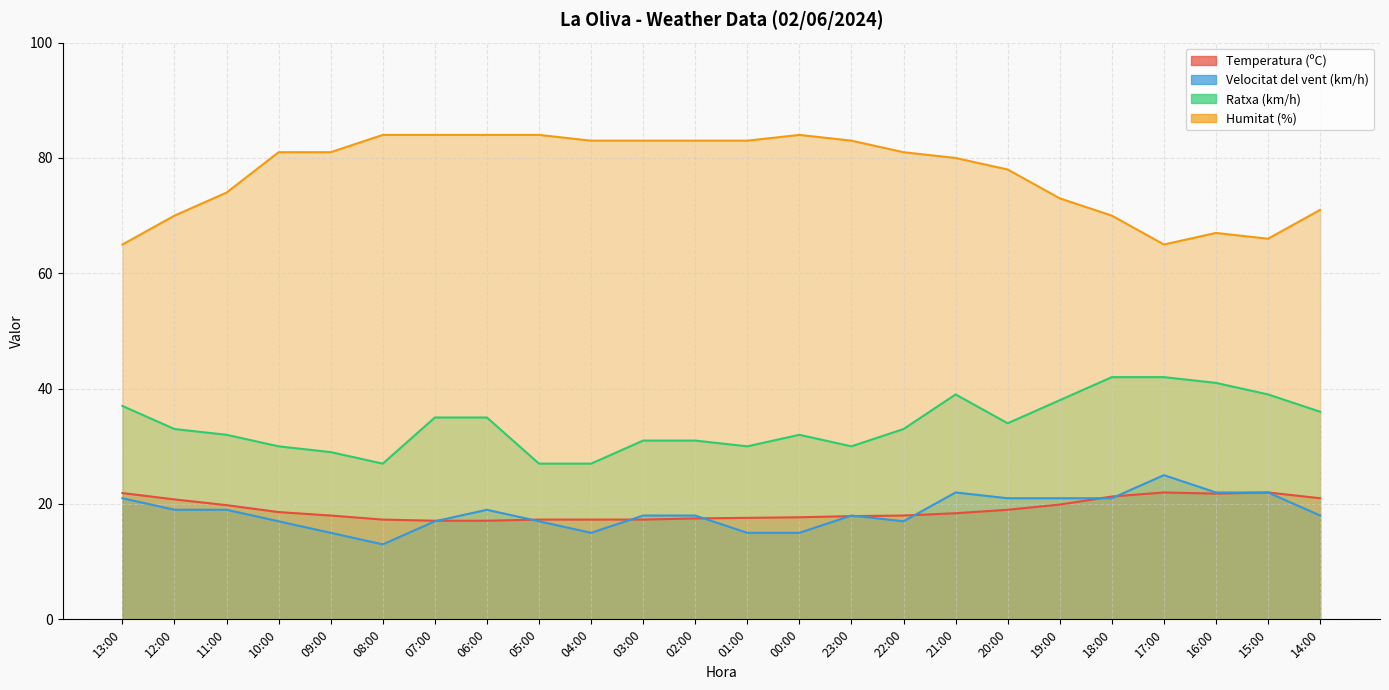

What is the difference between the maximum and minimum values in the Velocitat del vent (km/h) series?

12.0